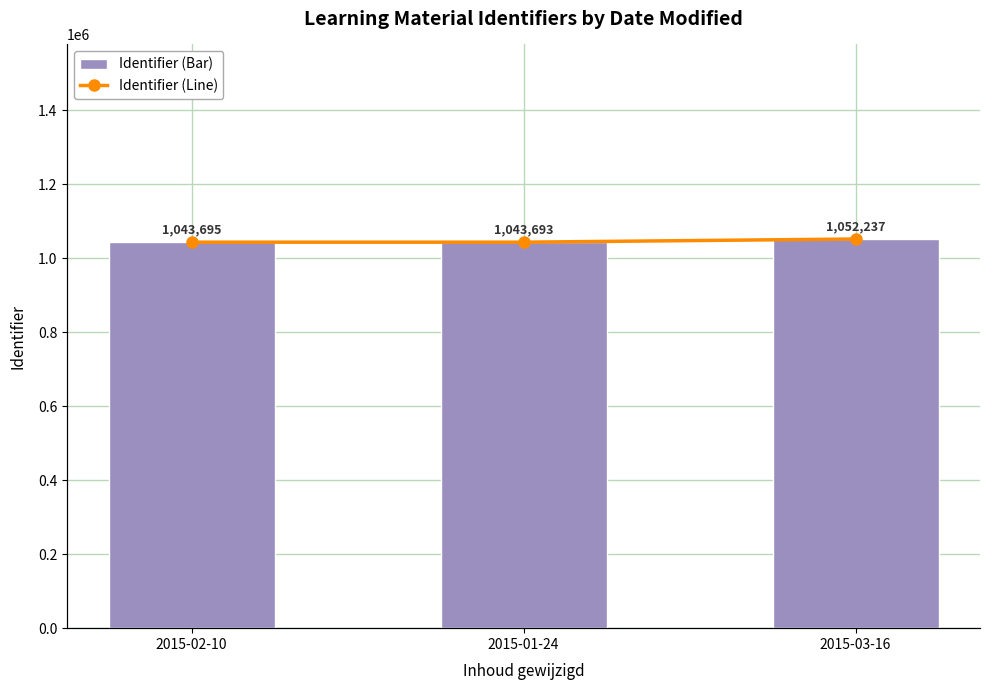

Which has a higher value, 2015-01-24 or 2015-03-16?

2015-03-16